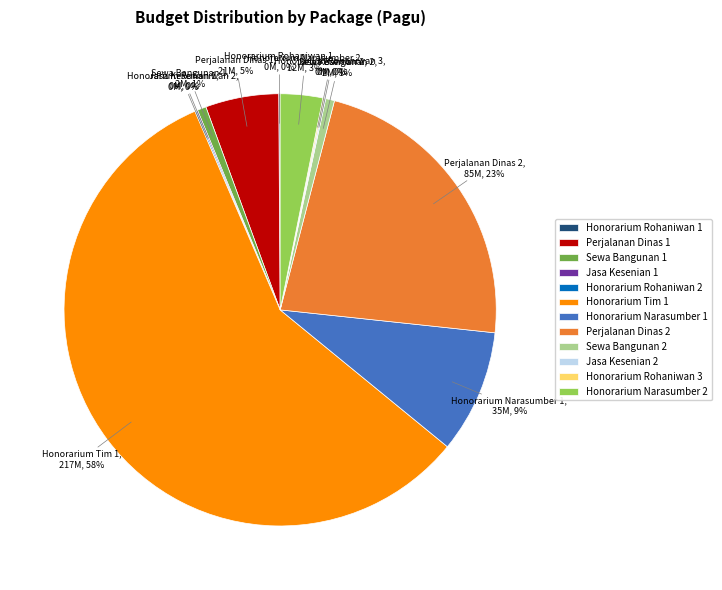

To the nearest percent, what is the average slice percentage?

8%